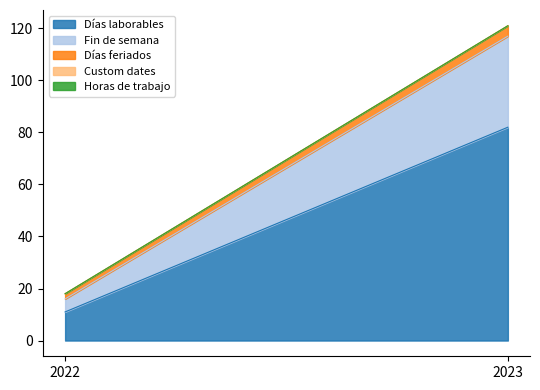

Rank the series at 2022 from highest to lowest value.

Días laborables, Fin de semana, Días feriados, Custom dates, Horas de trabajo